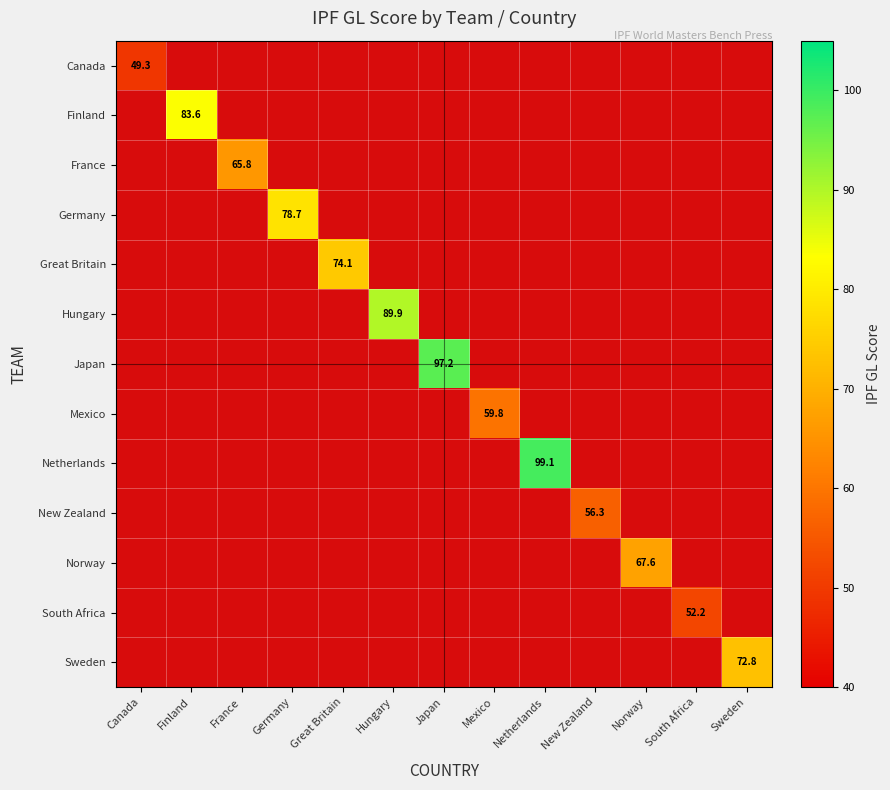

Between Finland and Mexico, which is larger?

Mexico